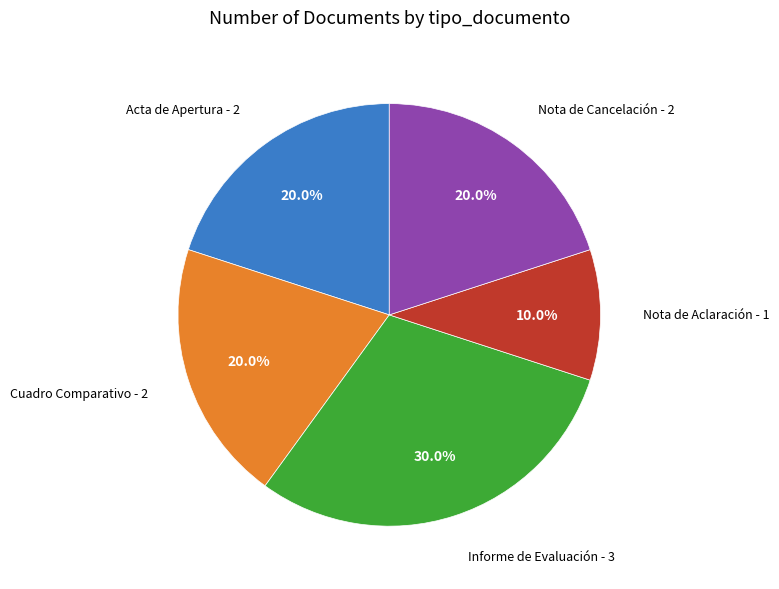

Is there a majority slice in this chart?

No